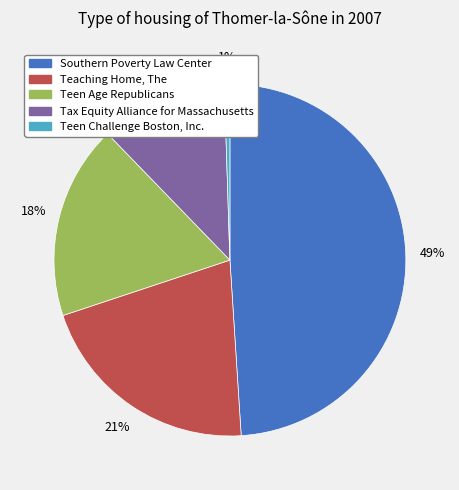

Between Tax Equity Alliance for Massachusetts and Teen Age Republicans, which is larger?

Teen Age Republicans